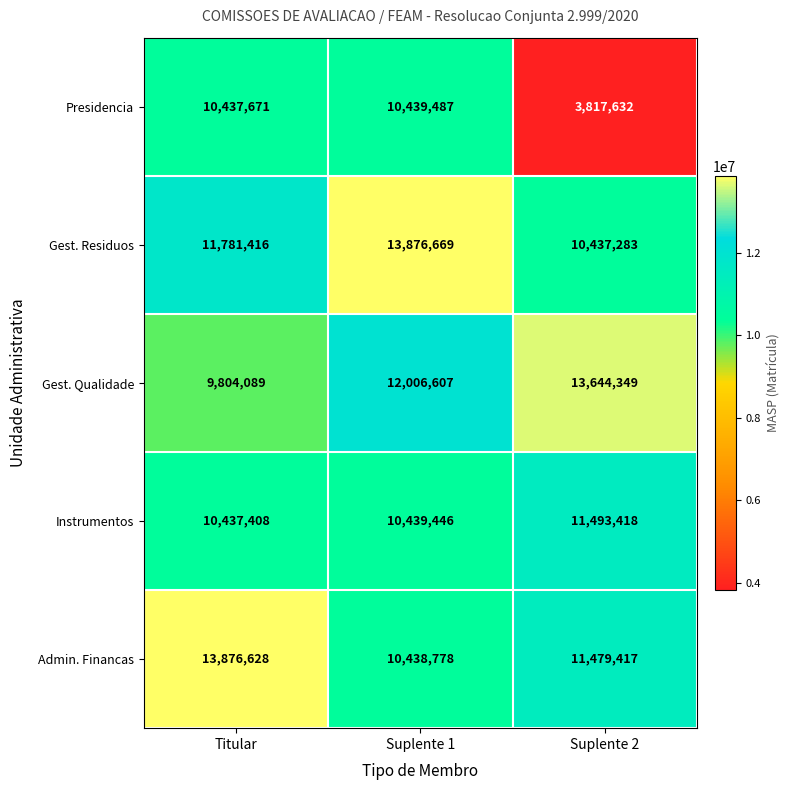

Is it true that Admin. Financas equals 20213323 at Suplente 2?

False